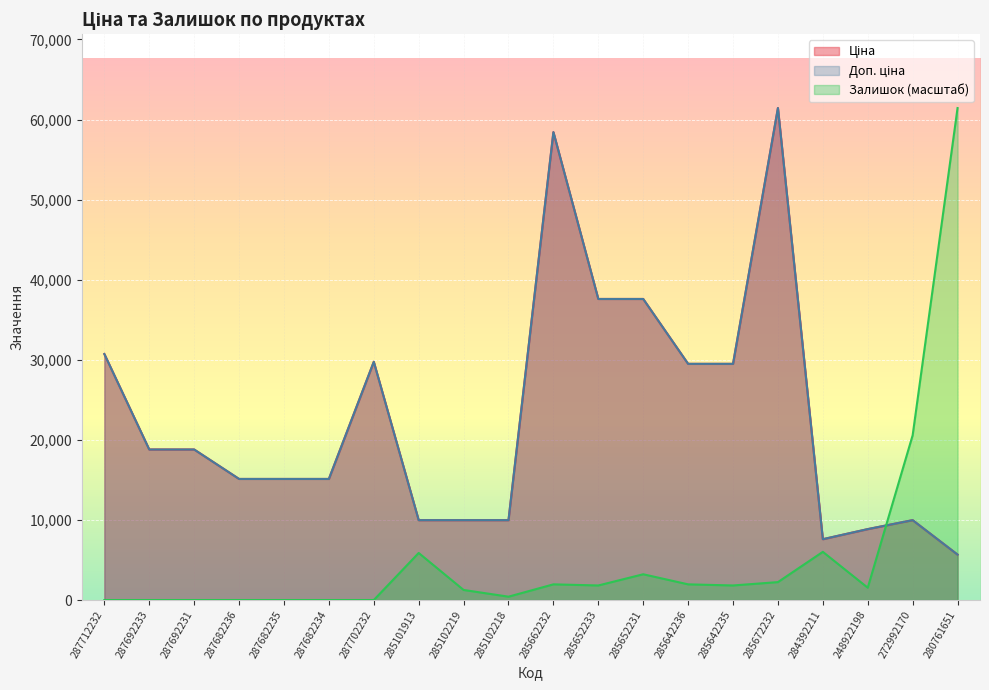

How many lines are shown in the chart?

3